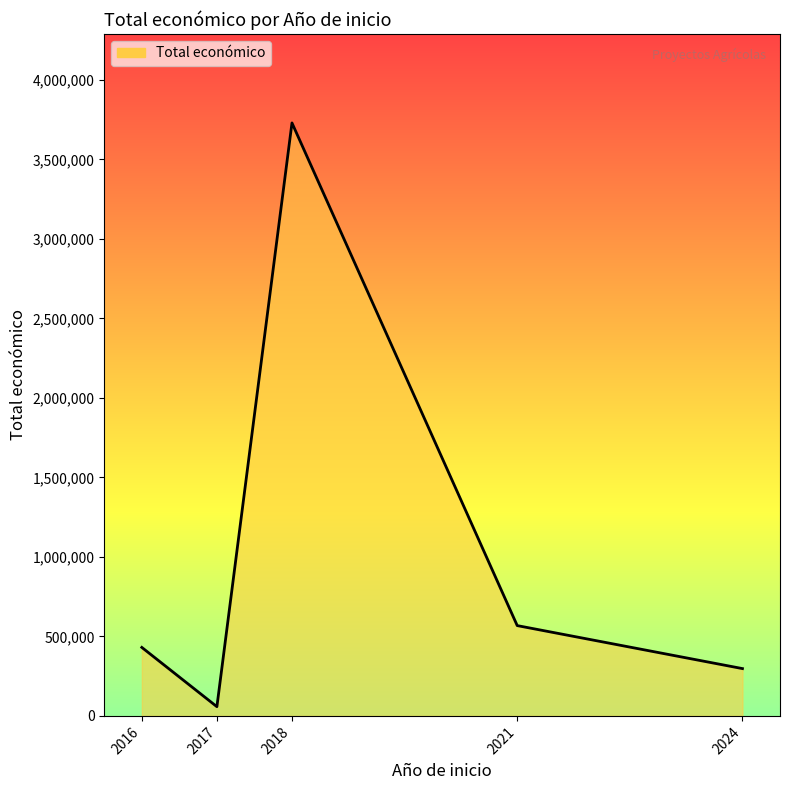

What is the approximate value at 2021?

567924